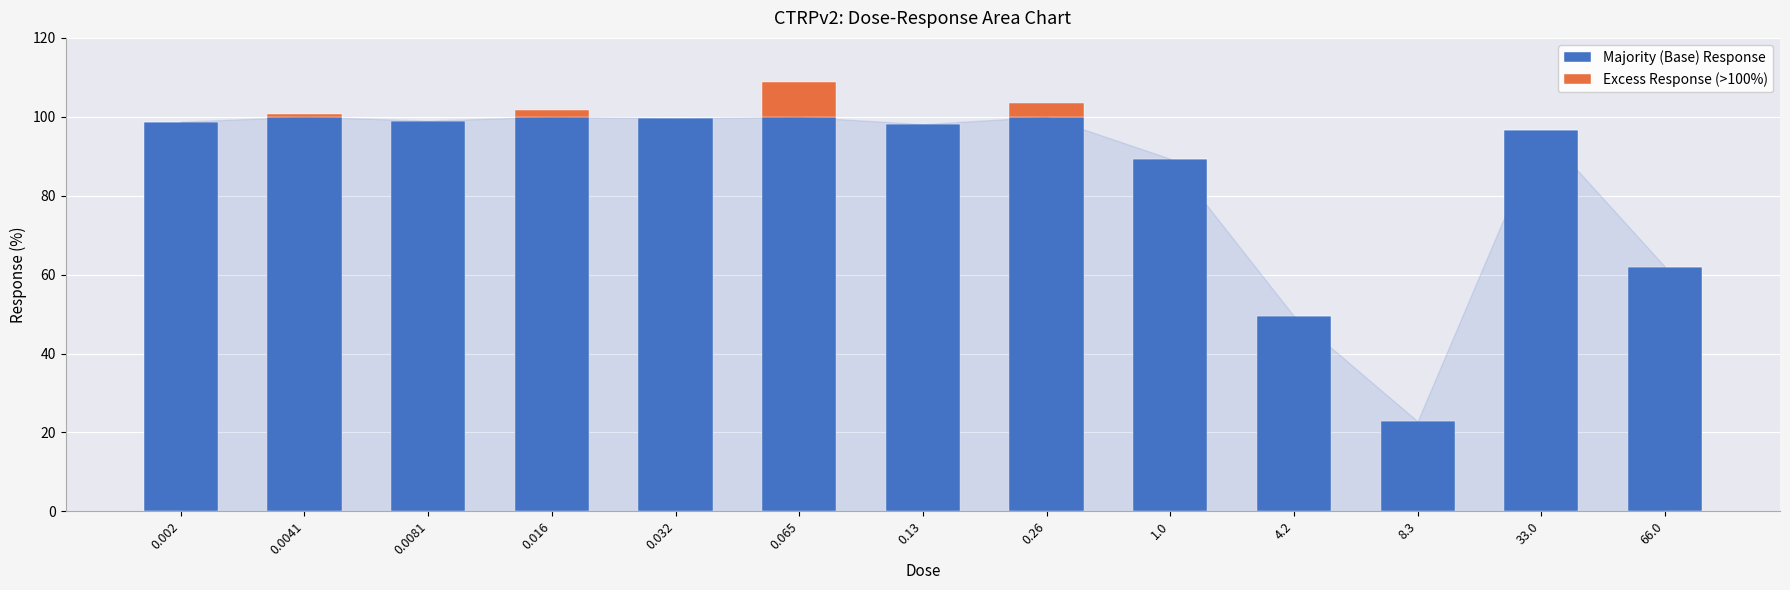

What is the highest value of the Majority (Base) Response series?

100.0